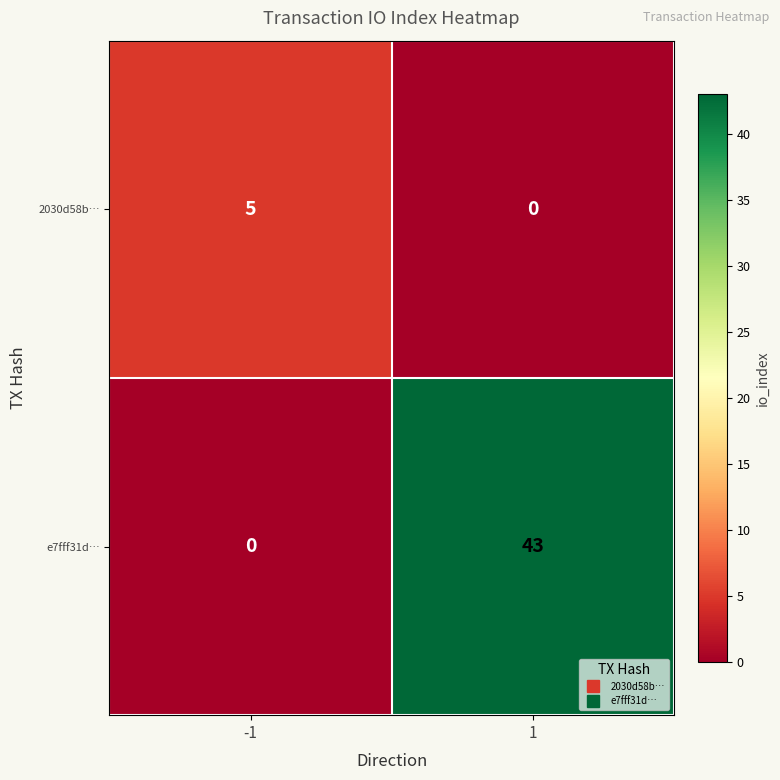

Which series has the largest total across all categories?

e7fff31d…